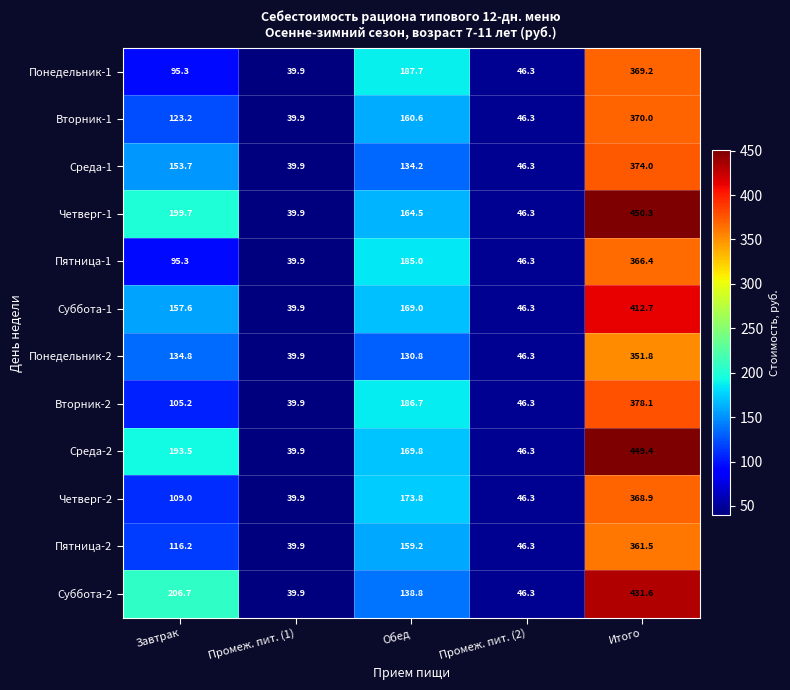

Which series has the largest total across all categories?

Четверг-1